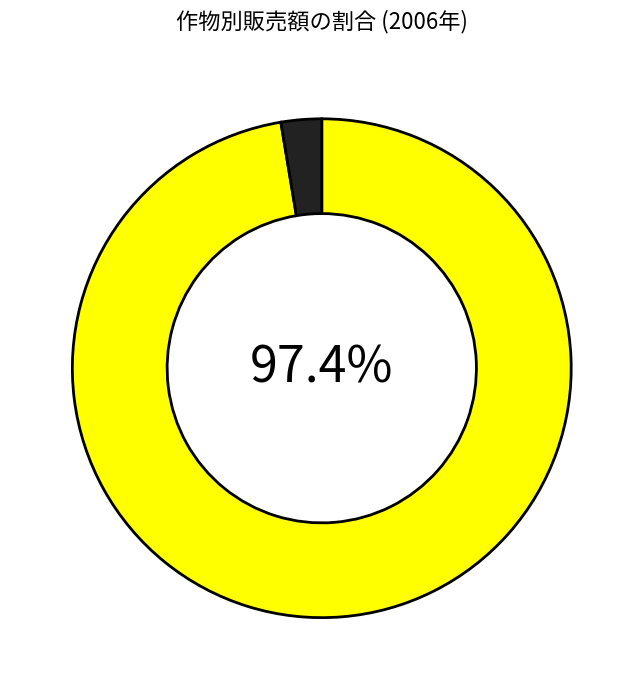

Is there a majority slice in this chart?

Yes